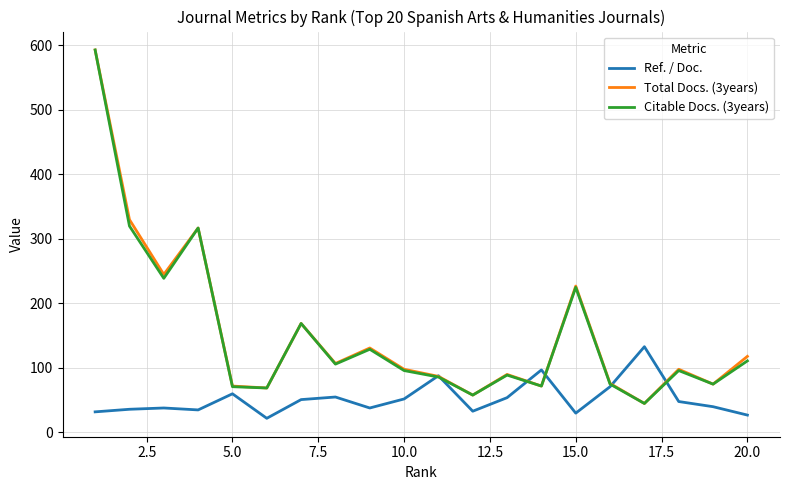

What is the lowest value of the Total Docs. (3years) series?

45